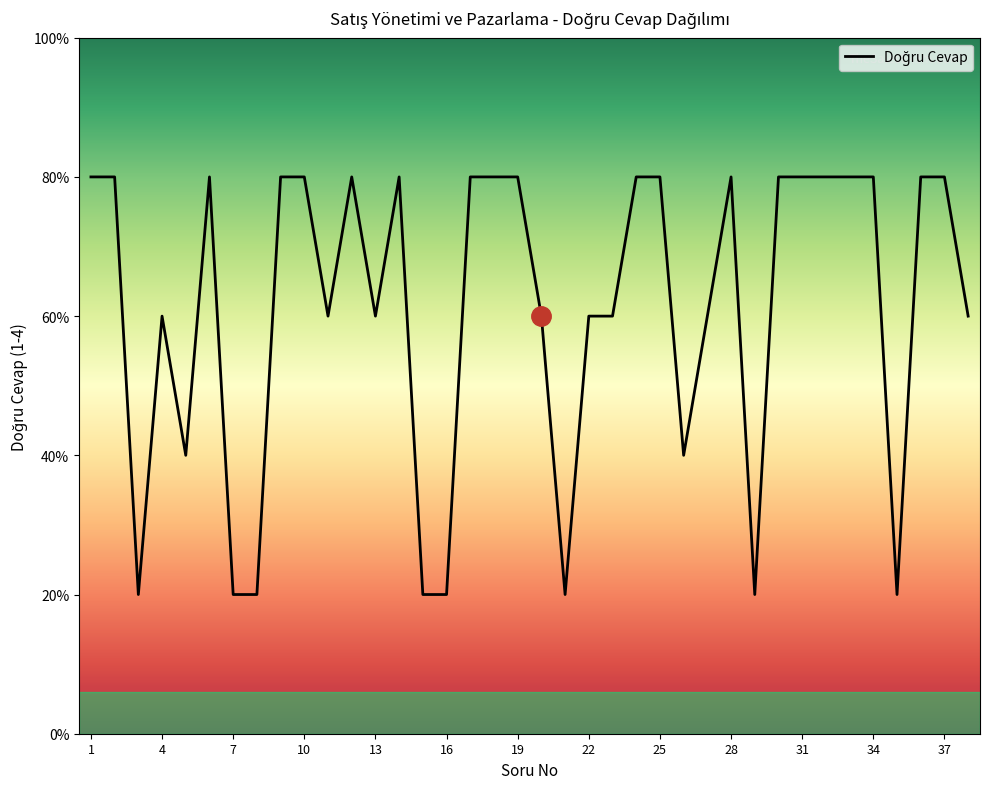

Reading left to right, list all the values displayed in this chart.

1=4	2=4	3=1	4=3	5=2	6=4	7=1	8=1	9=4	10=4	11=3	12=4	13=3	14=4	15=1	16=1	17=4	18=4	19=4	20=3	21=1	22=3	23=3	24=4	25=4	26=2	27=3	28=4	29=1	30=4	31=4	32=4	33=4	34=4	35=1	36=4	37=4	38=3